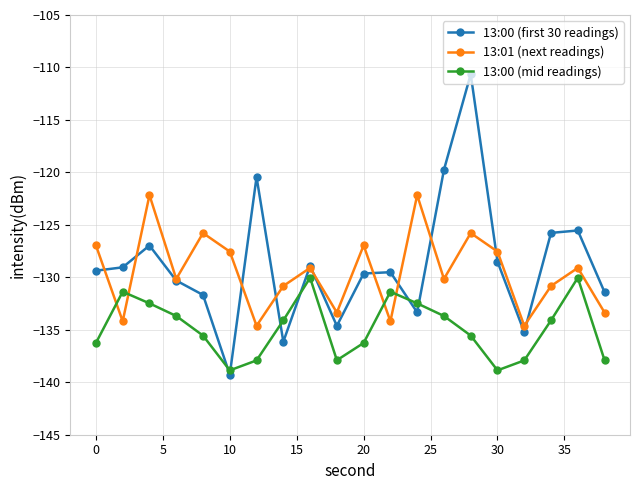

Which series ends up on top after the final intersection of 13:00 (mid readings) and 13:01 (next readings)?

13:01 (next readings)